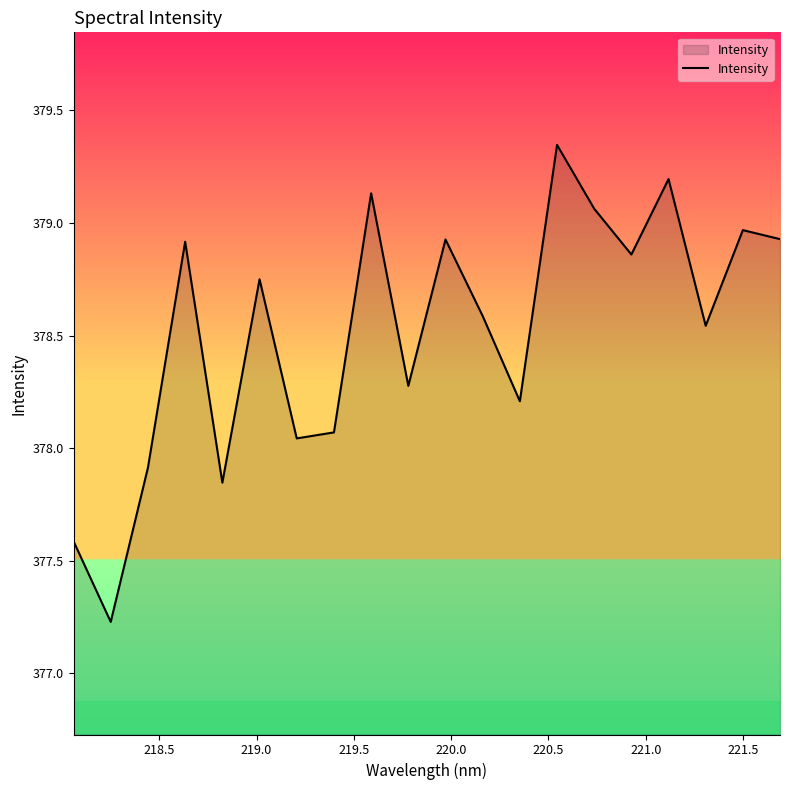

How many lines are shown in the chart?

1